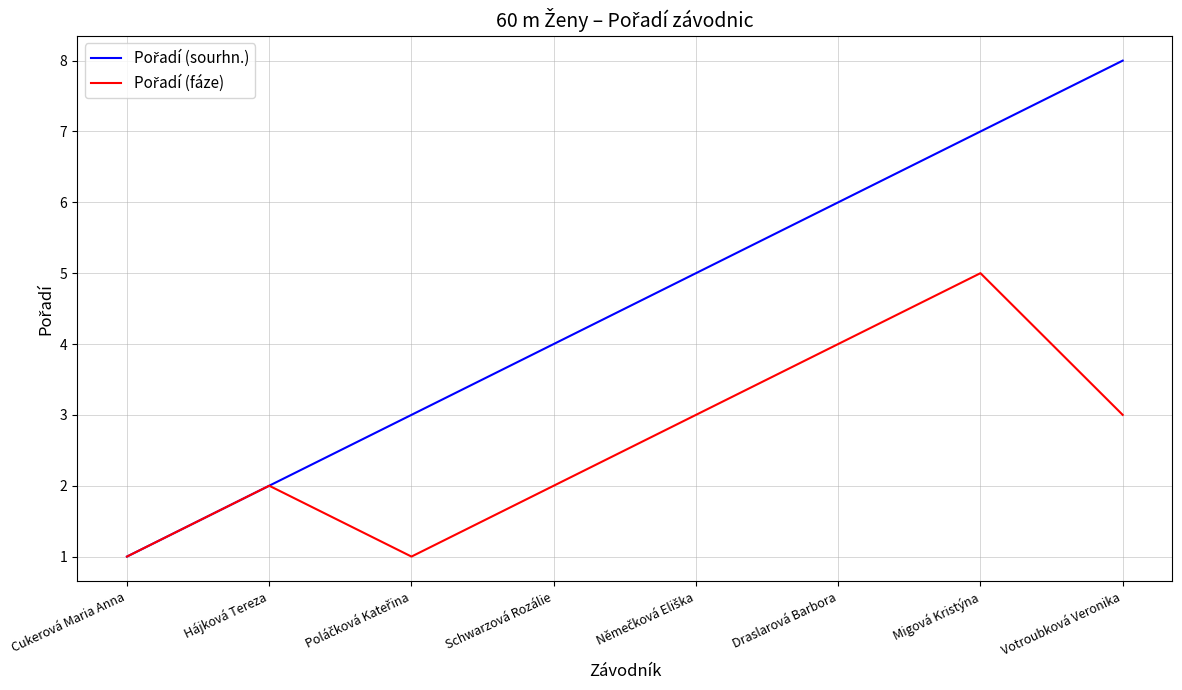

What is the total value across all series at Migová Kristýna?

12